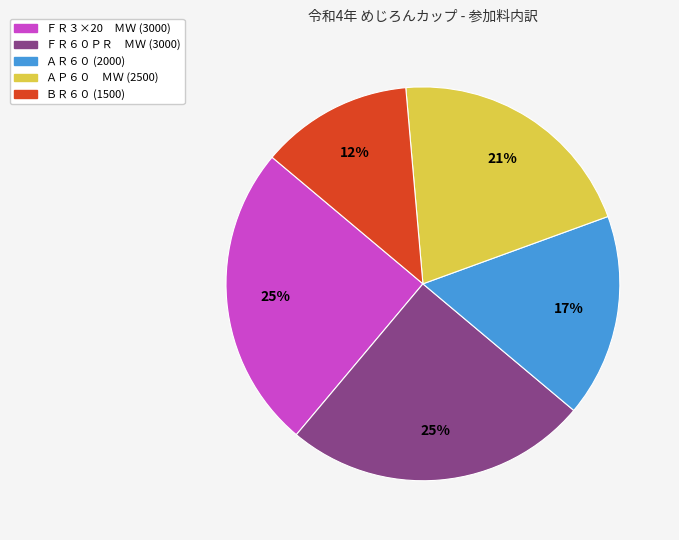

Which has a higher value, ＡＰ６０ ＭＷ (2500) or ＦＲ３×20 ＭＷ (3000)?

ＦＲ３×20 ＭＷ (3000)